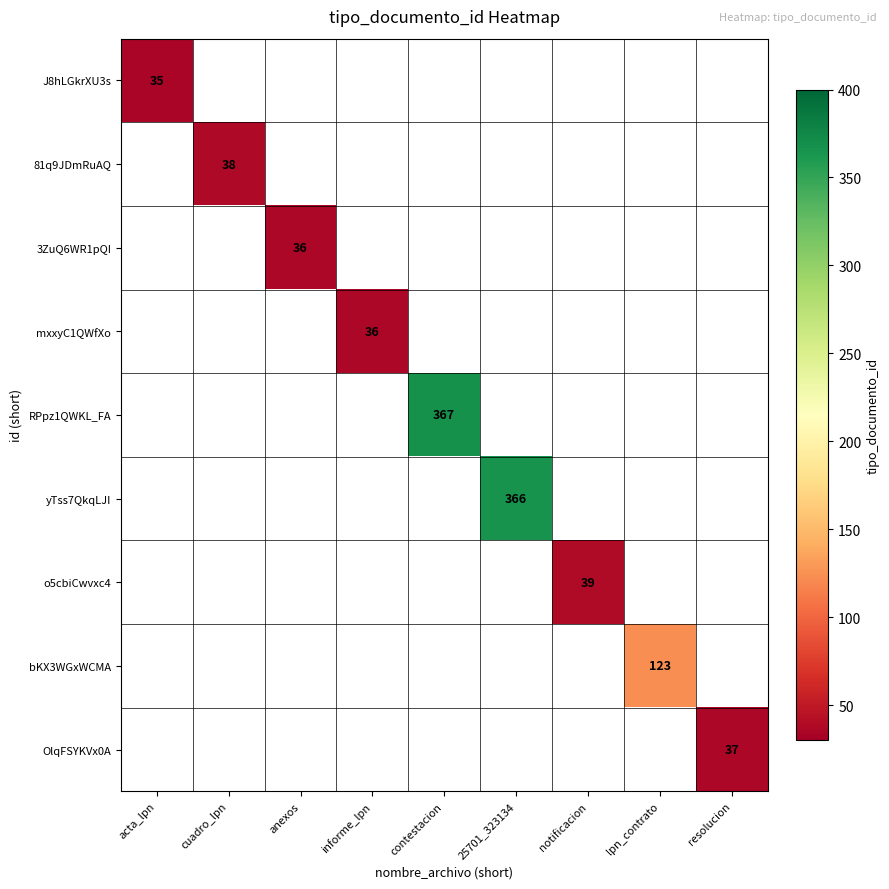

How many data points does each series have?

9